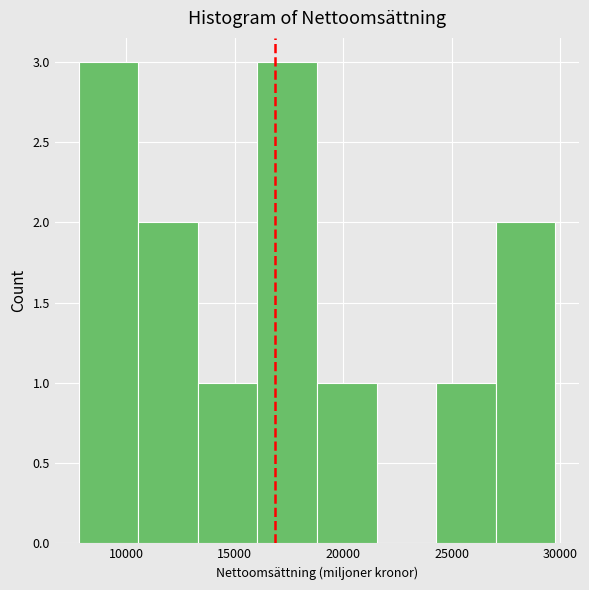

Reading left to right, list every bar in this chart as the range it spans on the x-axis followed by its height. Neither the bar edges nor the heights are printed on the chart, so give them approximately, as read against the axes.

8000 to 10500: 3
10500 to 13500: 2
13500 to 16000: 1
16000 to 19000: 3
19000 to 21500: 1
21500 to 24500: 0
24500 to 27000: 1
27000 to 30000: 2